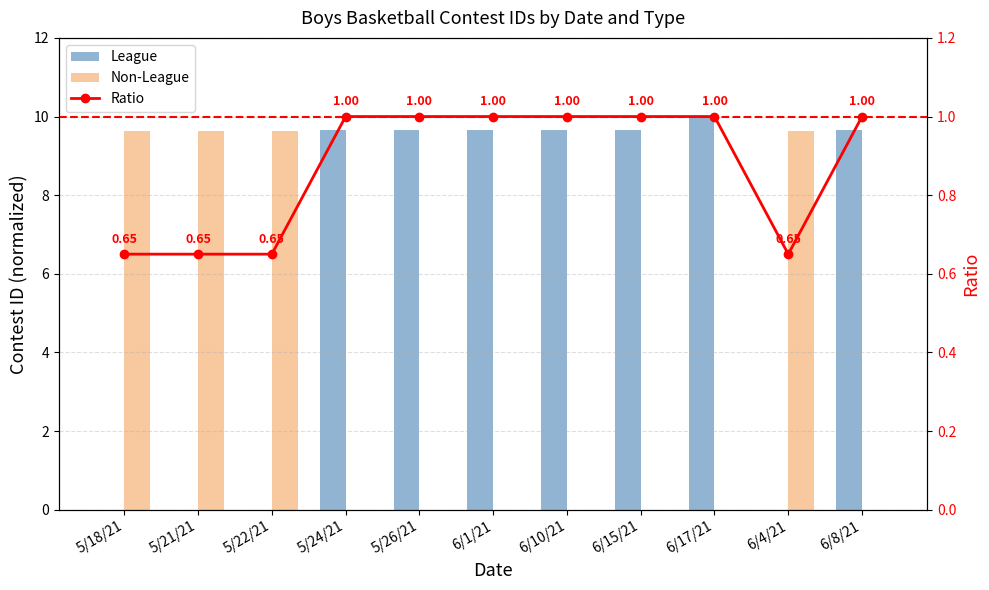

At which label does League first exceed 9?

5/24/21